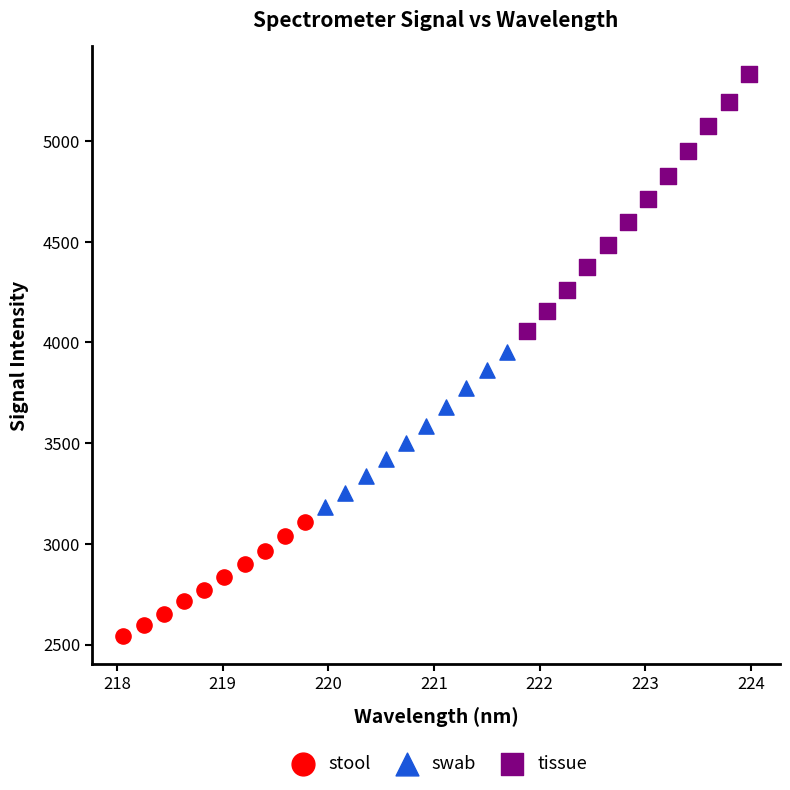

Which series has the largest Y range (max minus min)?

tissue